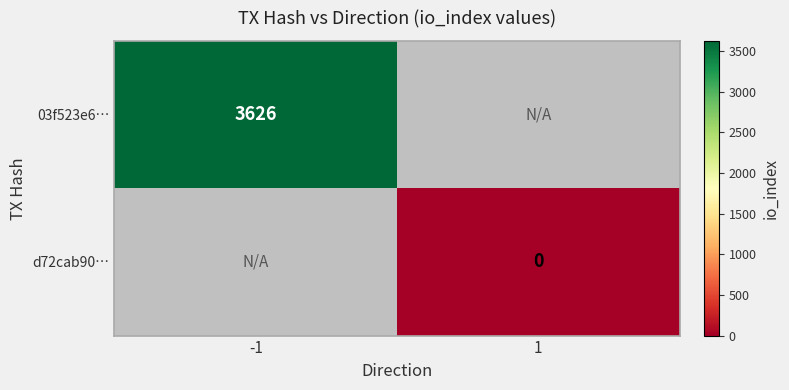

The d72cab90… series shows 0.0 at 1. True or false?

True